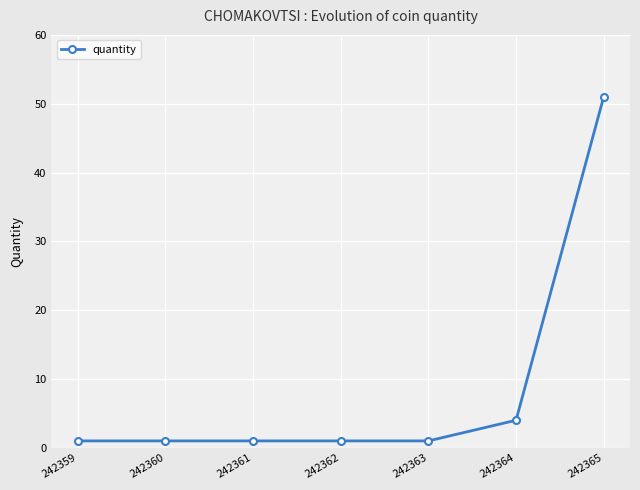

What is the greatest value displayed?

51